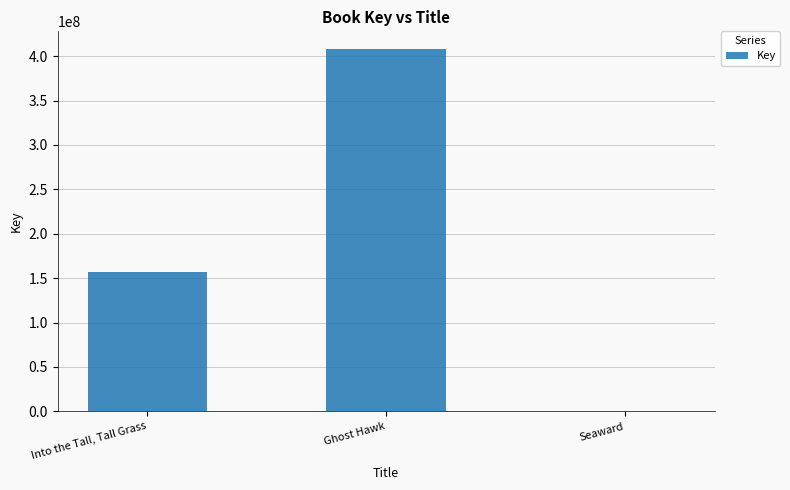

Which label corresponds to the largest value in the chart?

Ghost Hawk